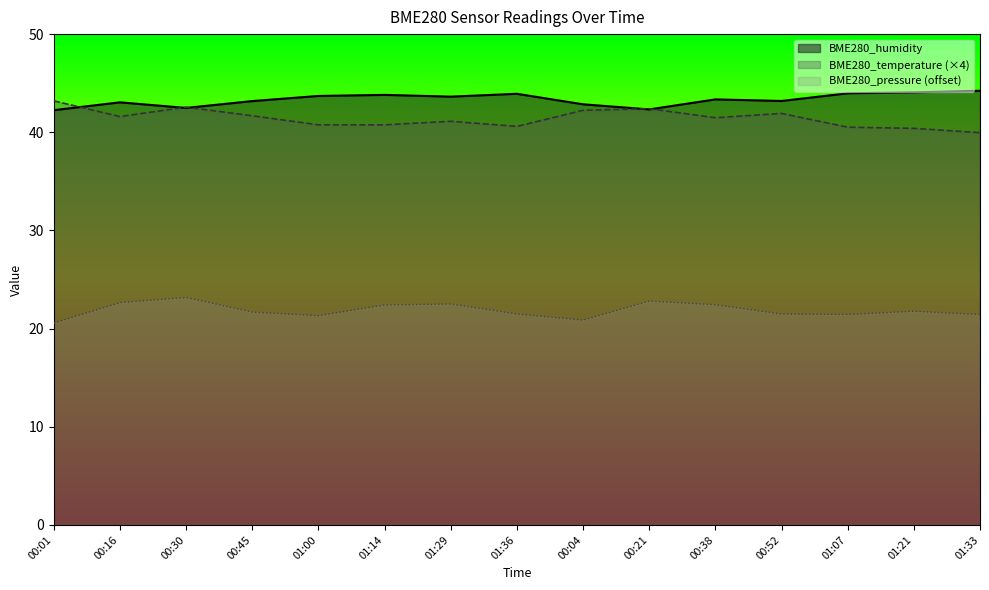

Does the chart have visible grid lines?

No